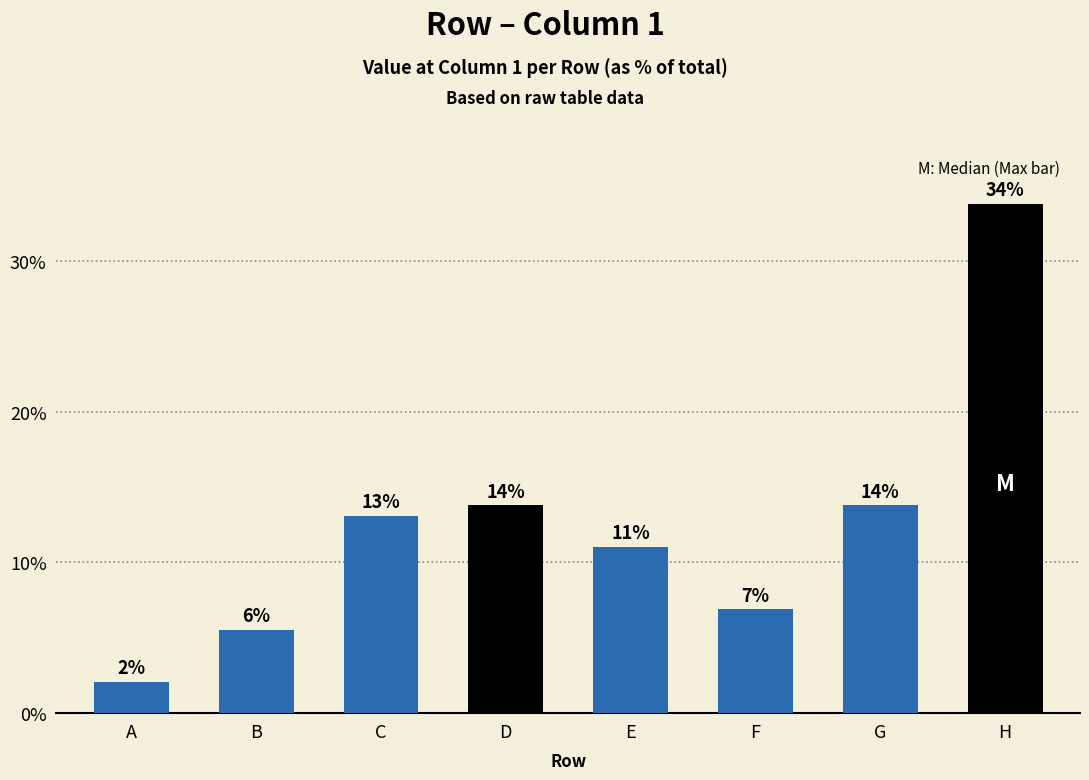

What is the difference between the second highest and minimum values?

11.7